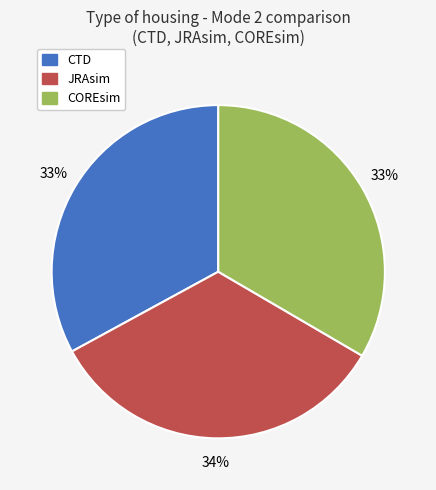

How many segments does this pie chart have?

3